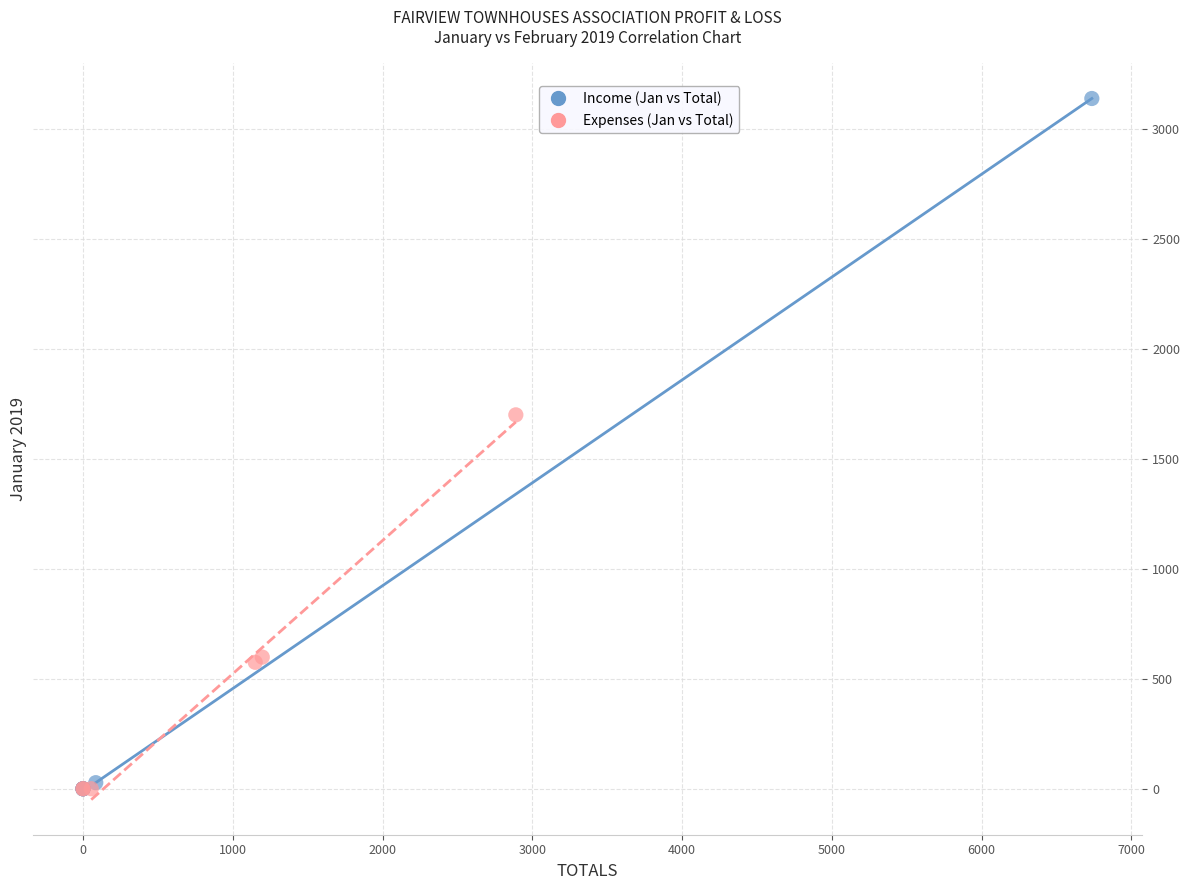

Which series has the widest spread of Y values?

Income (Jan vs Total)